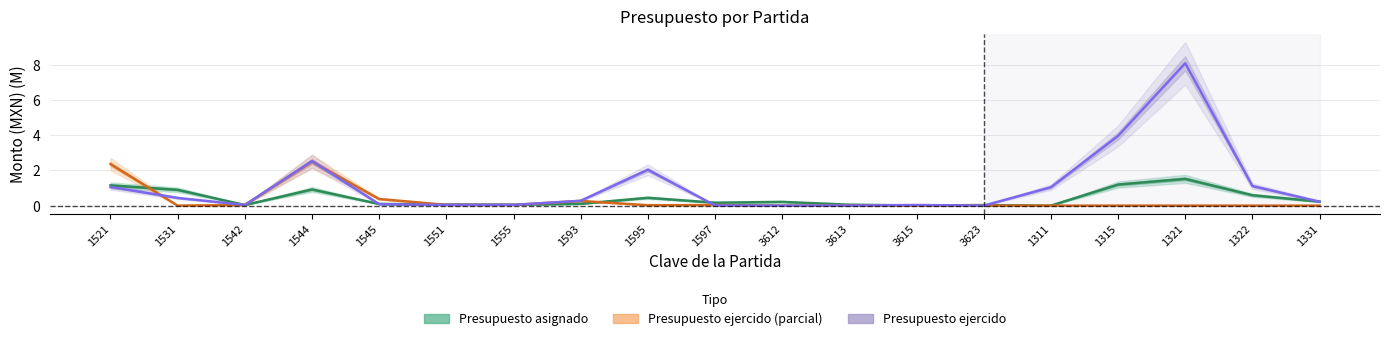

What are all the series names shown in the legend?

Presupuesto asignado, Presupuesto ejercido (parcial), Presupuesto ejercido